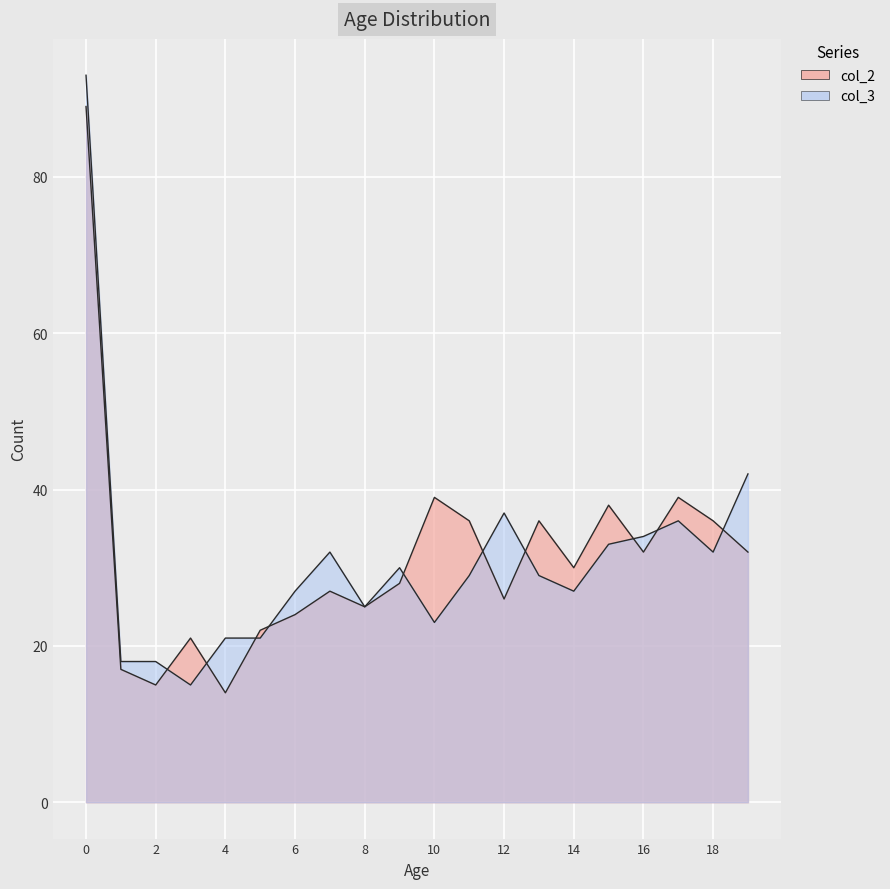

Is the value of col_2 at 3 greater than the value of col_3 at 18?

No